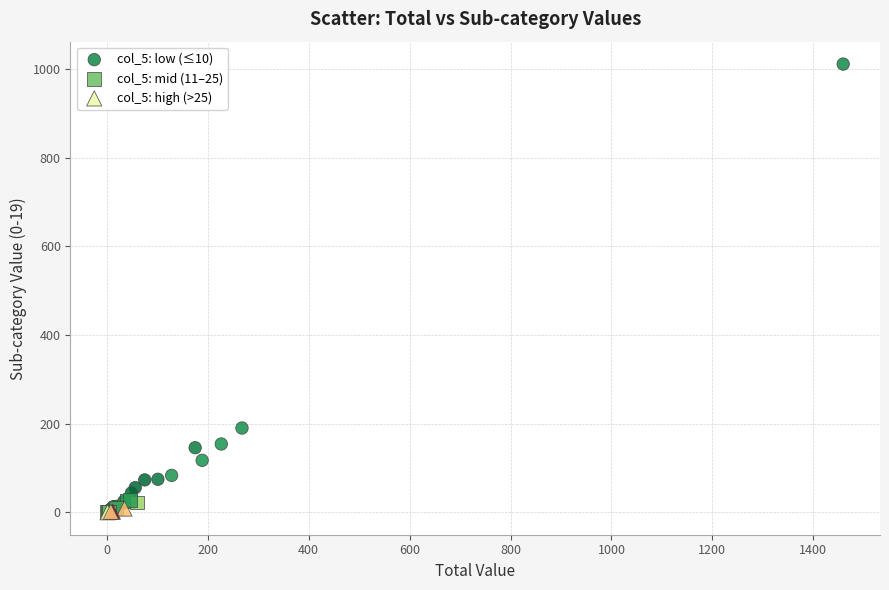

Which series reaches the maximum Y coordinate?

col_5: low (≤10)